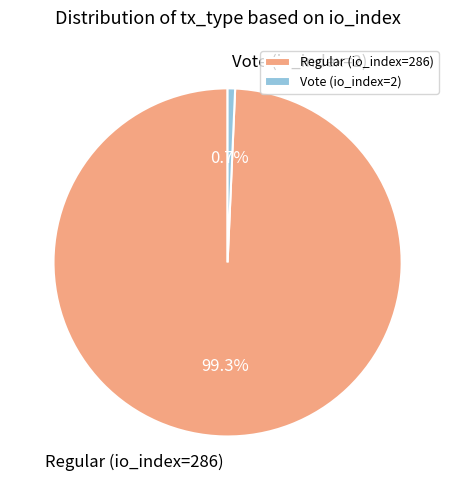

To the nearest percent, what is the difference between the Vote (io_index=2) and Regular (io_index=286) slice percentages?

99%